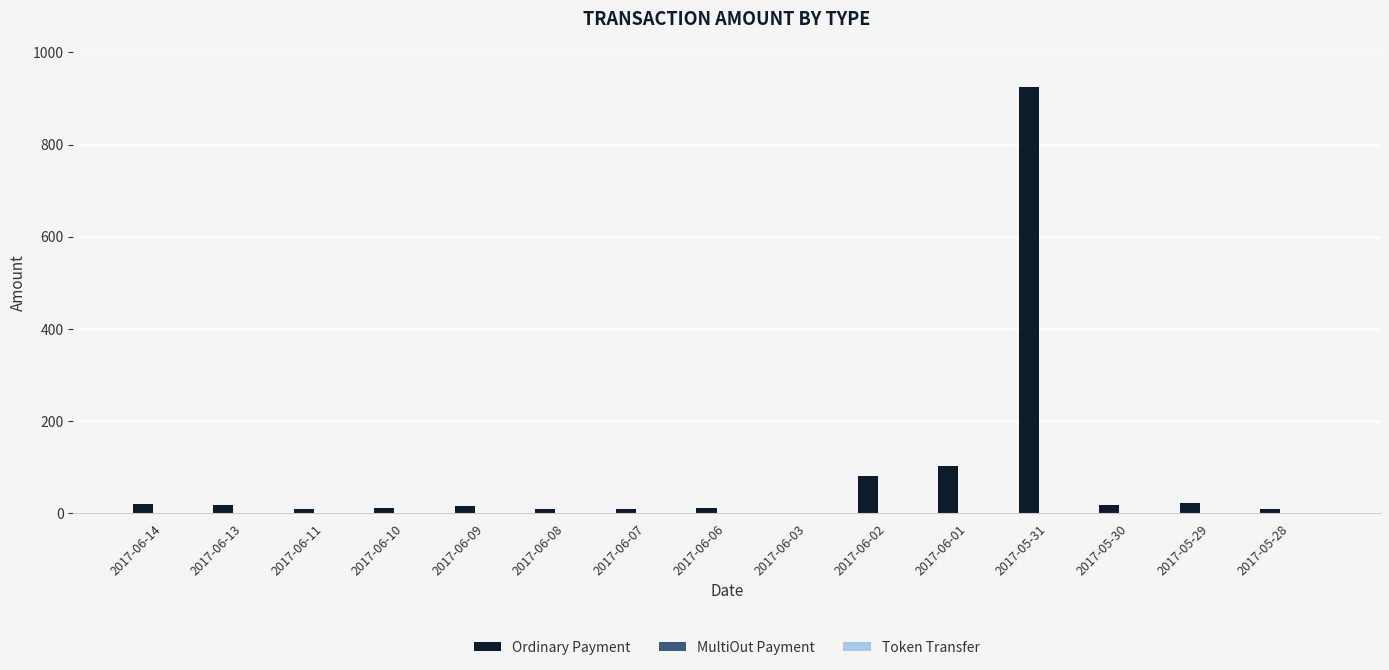

The Ordinary Payment series shows 924.3 at 2017-05-31. True or false?

True